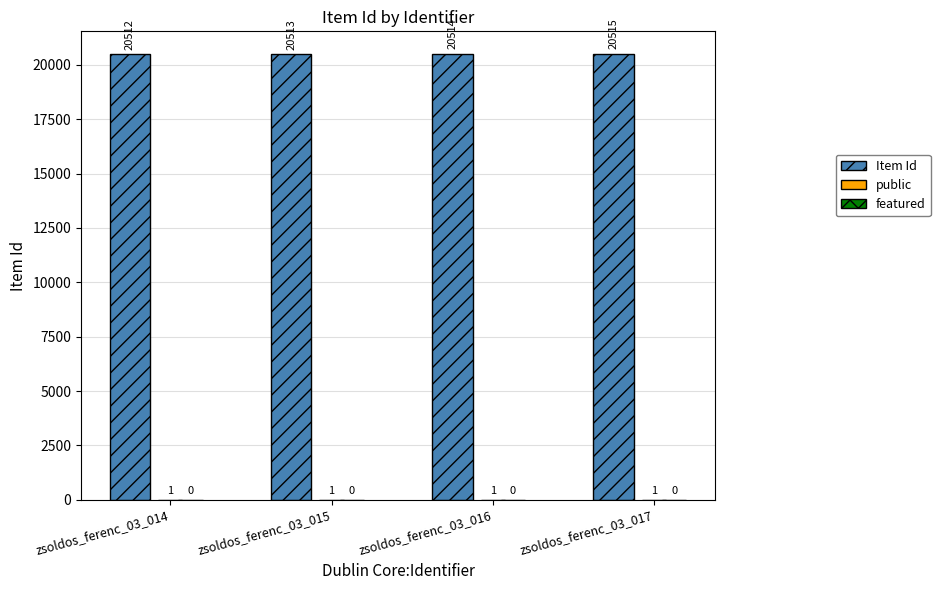

Which series changed the most between zsoldos_ferenc_03_014 and zsoldos_ferenc_03_016?

Item Id